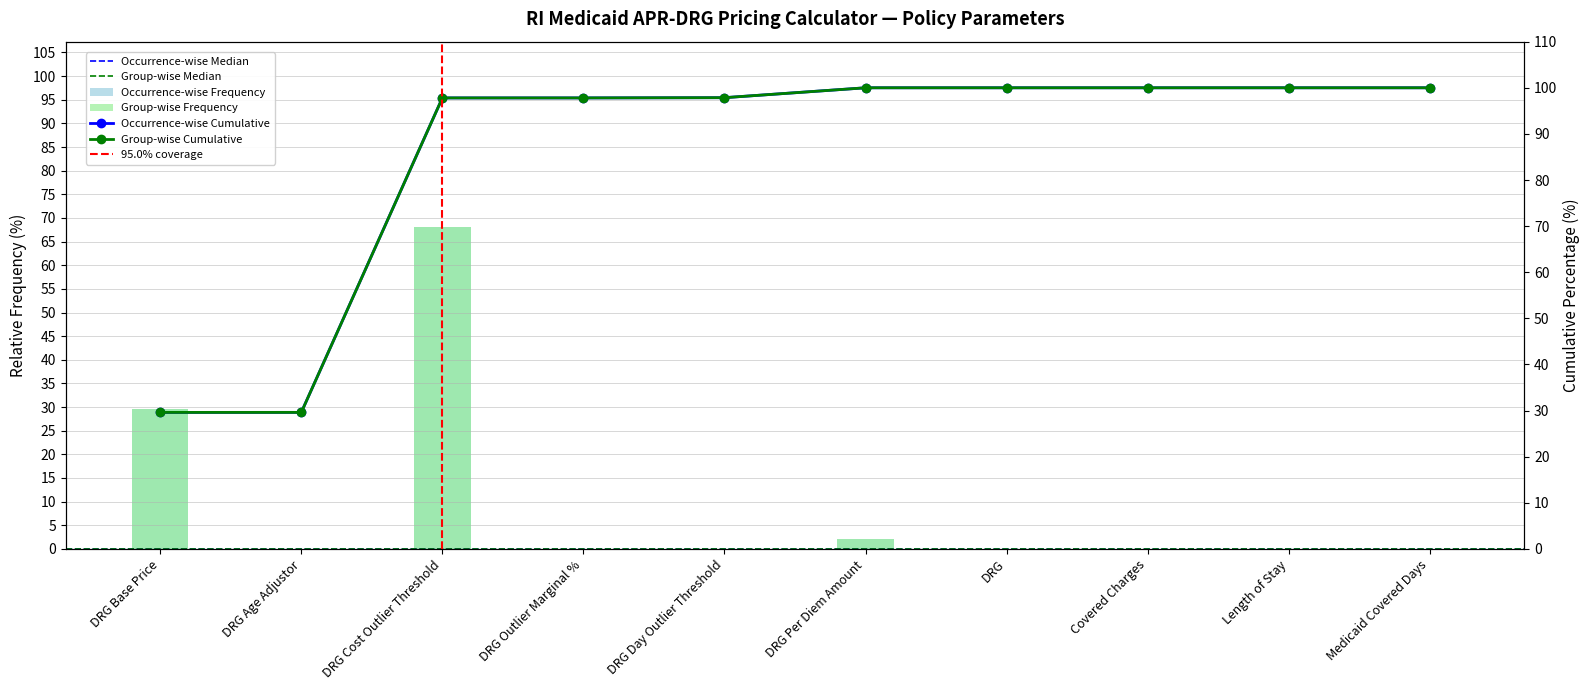

How many bars are there in each group?

2